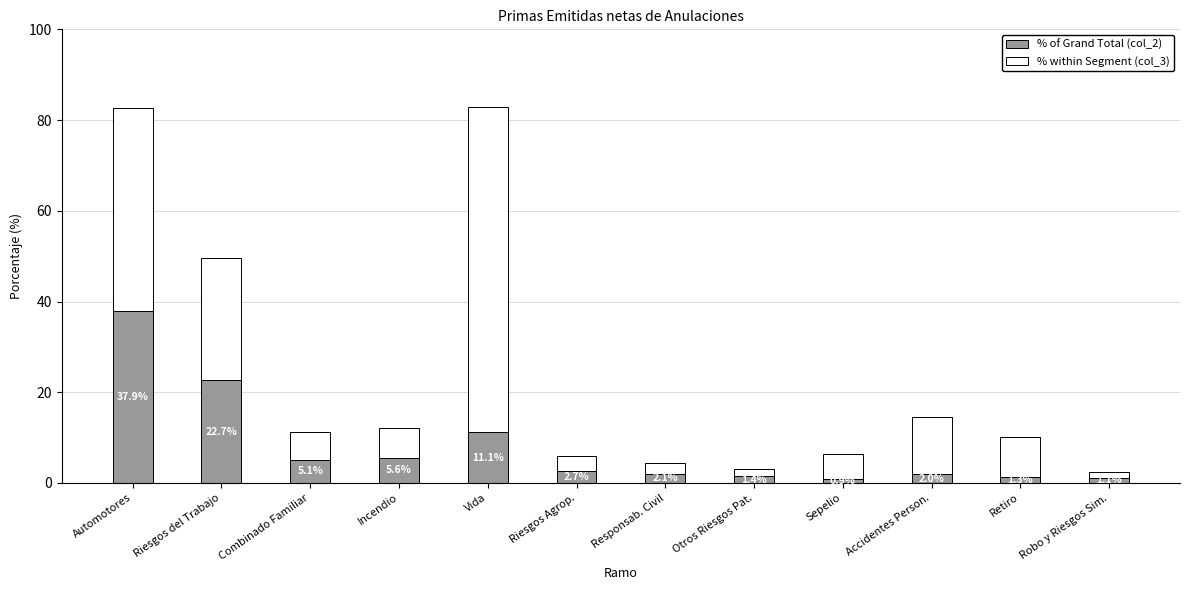

What is the average value of the % of Grand Total (col_2) series?

7.8